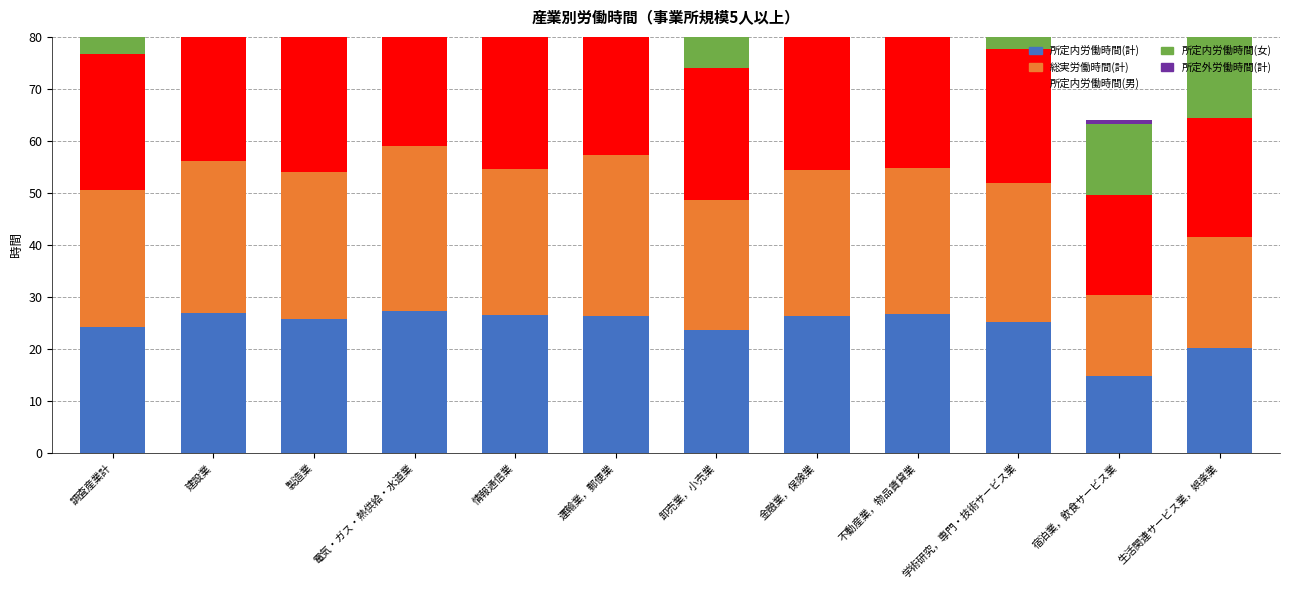

List the labels in order of 総実労働時間(計) value, largest first.

電気・ガス・熱供給・水道業, 運輸業，郵便業, 建設業, 製造業, 情報通信業, 金融業，保険業, 不動産業，物品賃貸業, 学術研究，専門・技術サービス業, 調査産業計, 卸売業，小売業, 生活関連サービス業，娯楽業, 宿泊業，飲食サービス業